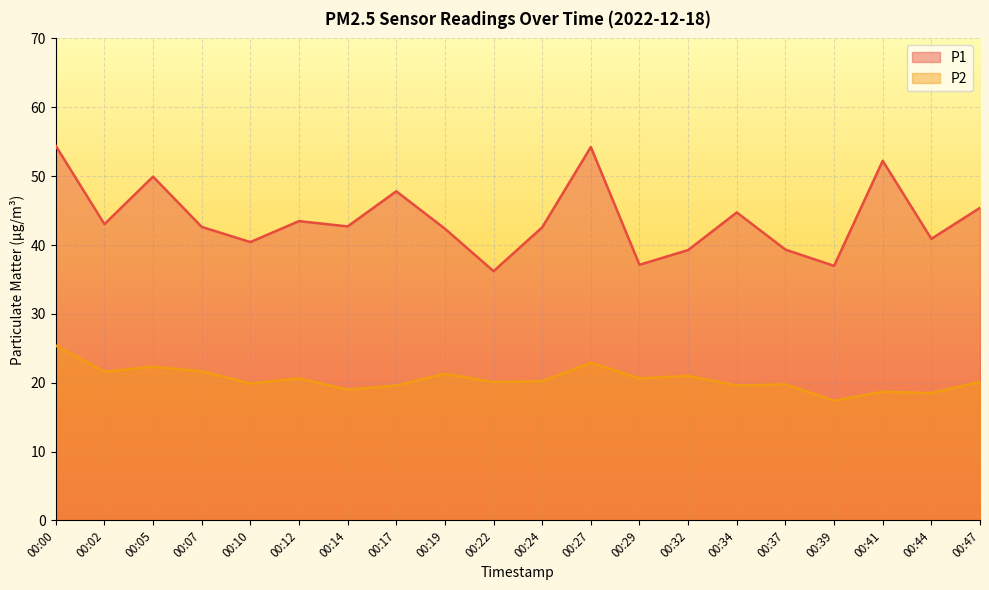

True or false: P1 and P2 cross at least once.

False